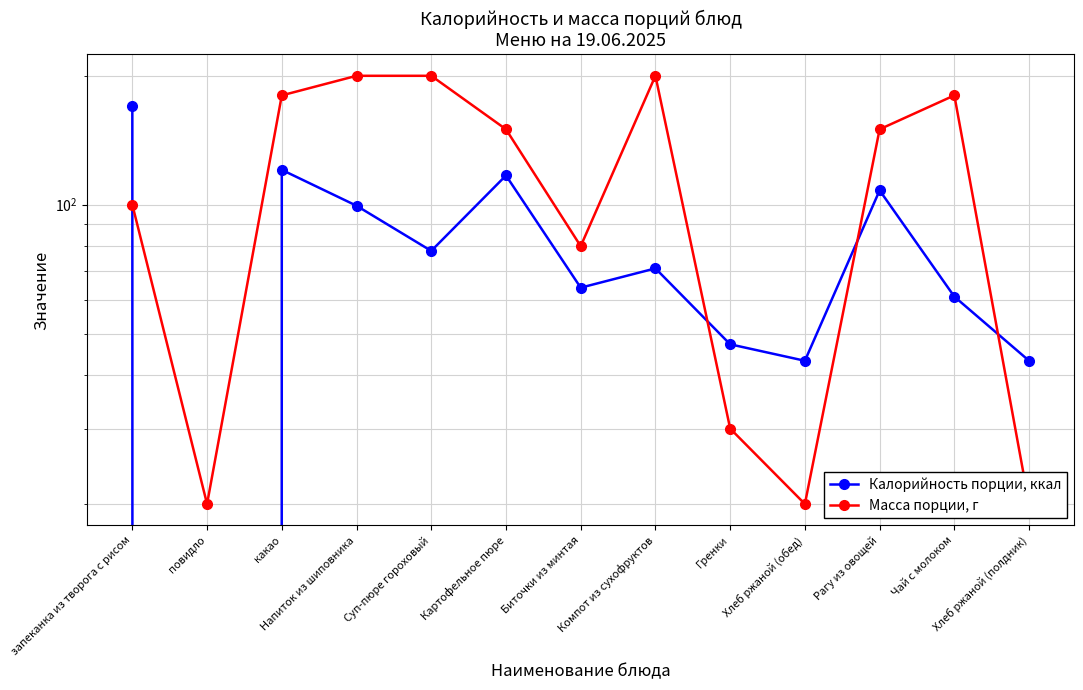

Reading right to left, extract all data points from this chart.

Калорийность порции, ккал: Хлеб ржаной (полдник)=43.2	Чай с молоком=61.0	Рагу из овощей=108.0	Хлеб ржаной (обед)=43.2	Гренки=47.2	Компот из сухофруктов=71.0	Биточки из минтая=64.0	Картофельное пюре=117.0	Суп-пюре гороховый=78.0	Напиток из шиповника=99.4	какао=120.6	повидло=0.0	запеканка из творога с рисом=170.4
Масса порции, г: Хлеб ржаной (полдник)=20.0	Чай с молоком=180.0	Рагу из овощей=150.0	Хлеб ржаной (обед)=20.0	Гренки=30.0	Компот из сухофруктов=200.0	Биточки из минтая=80.0	Картофельное пюре=150.0	Суп-пюре гороховый=200.0	Напиток из шиповника=200.0	какао=180.0	повидло=20.0	запеканка из творога с рисом=100.0